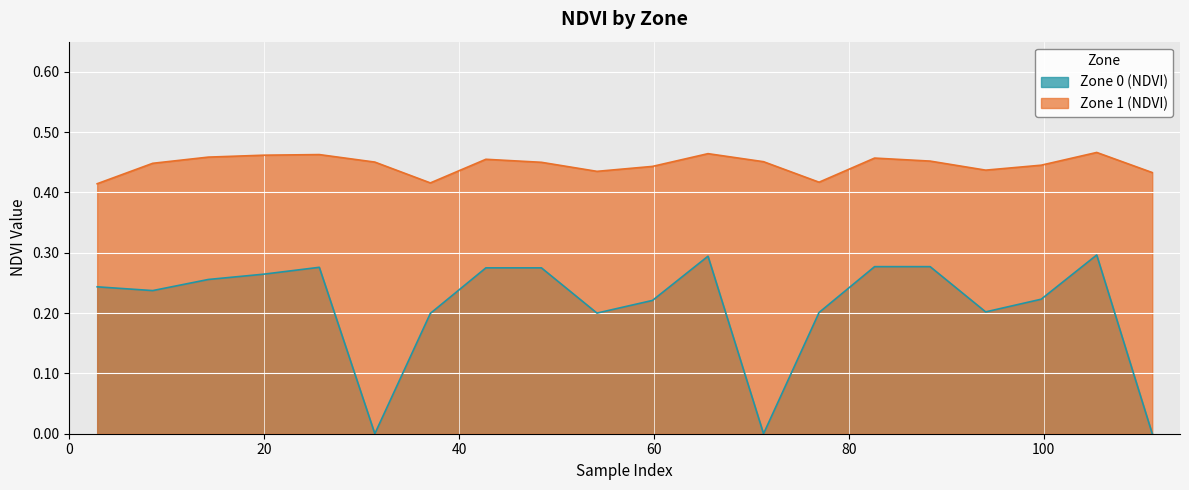

List the series in order of their overall mean, lowest first.

Zone 0 (NDVI), Zone 1 (NDVI)